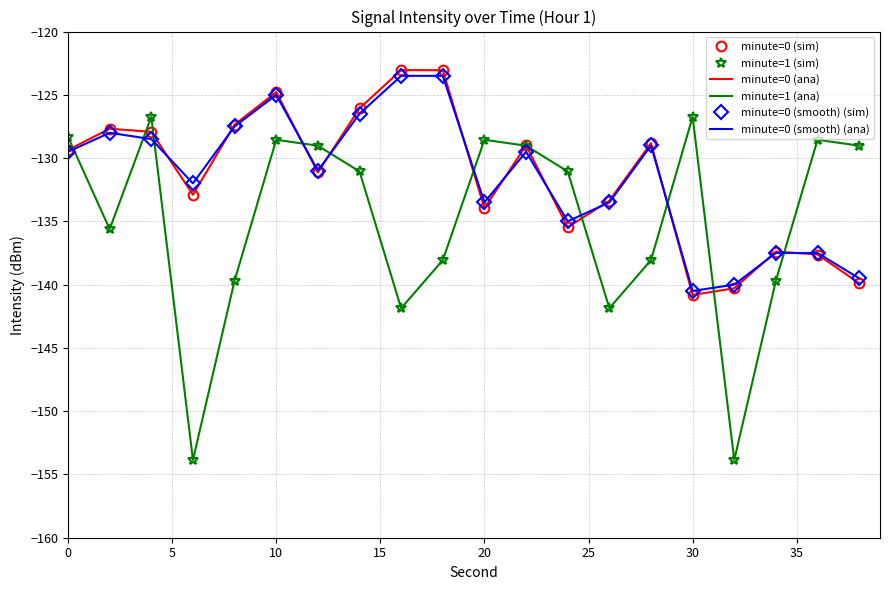

How many interior local peaks does the minute=0 (smooth) (ana) series have?

4